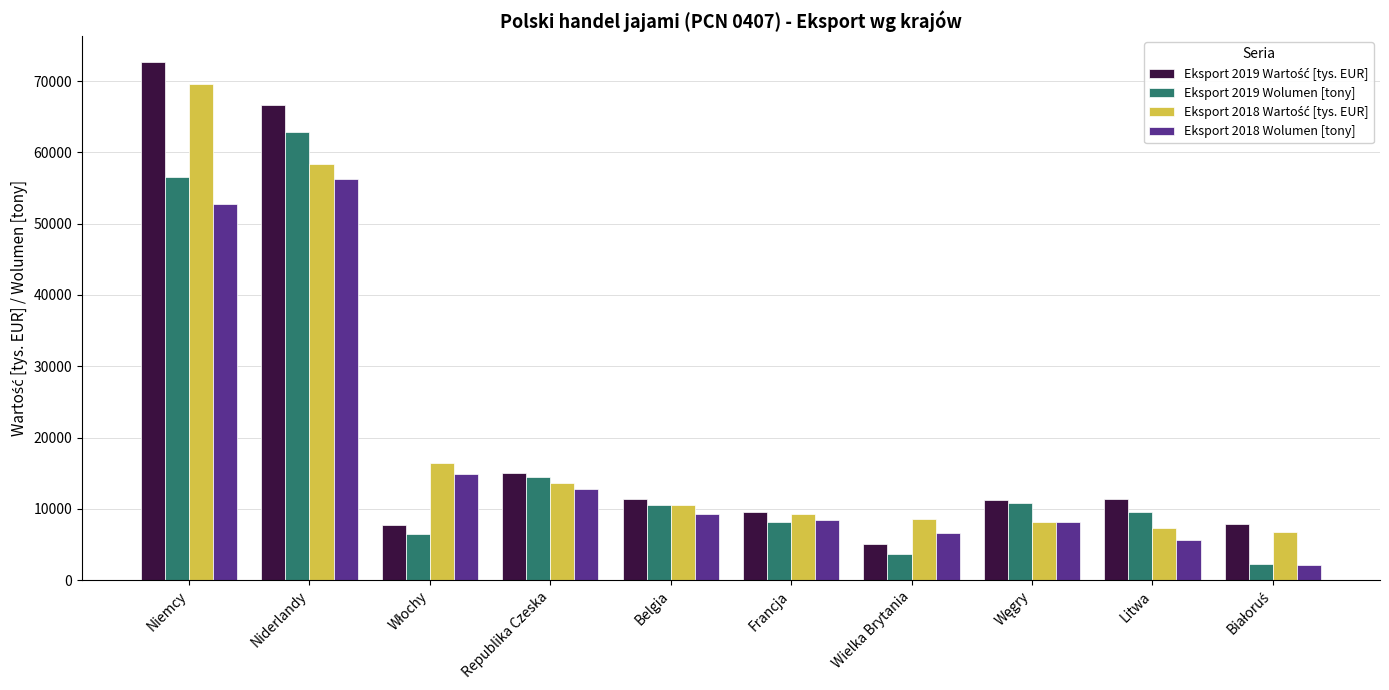

What is the difference between the maximum and minimum values in the Eksport 2019 Wolumen [tony] series?

60550.5